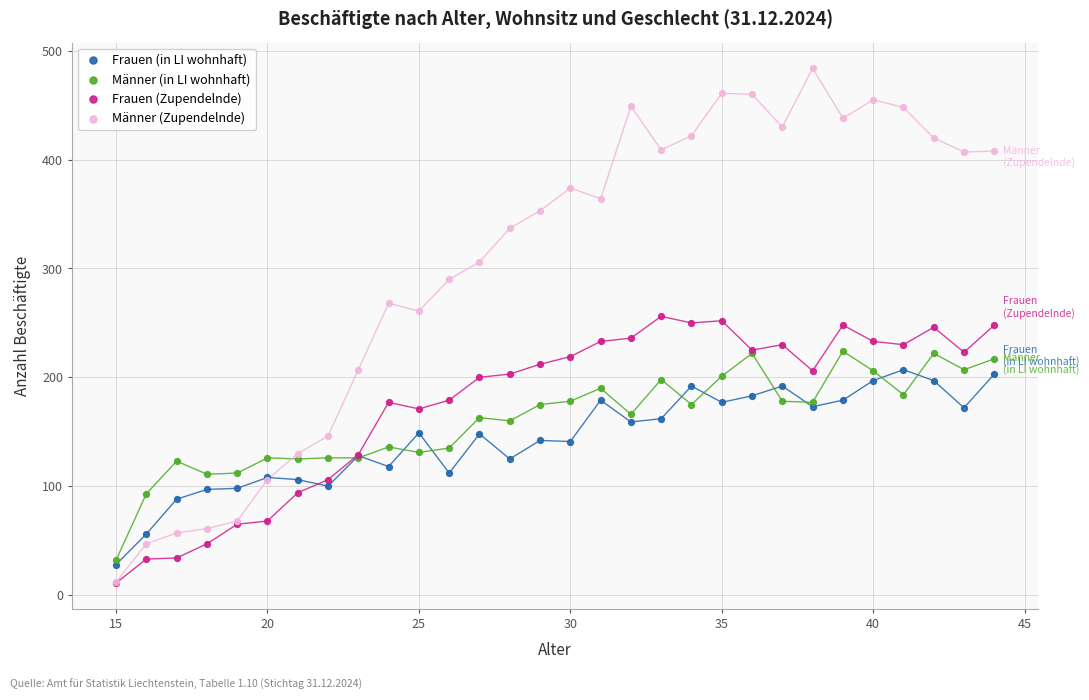

What are all the series names shown in the legend?

Frauen (in LI wohnhaft), Männer (in LI wohnhaft), Frauen (Zupendelnde), Männer (Zupendelnde)